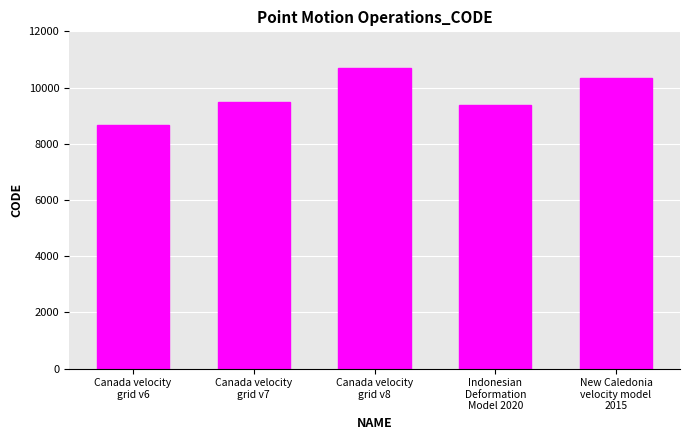

Read the value at Canada velocity
grid v8, to the nearest 10.

10710